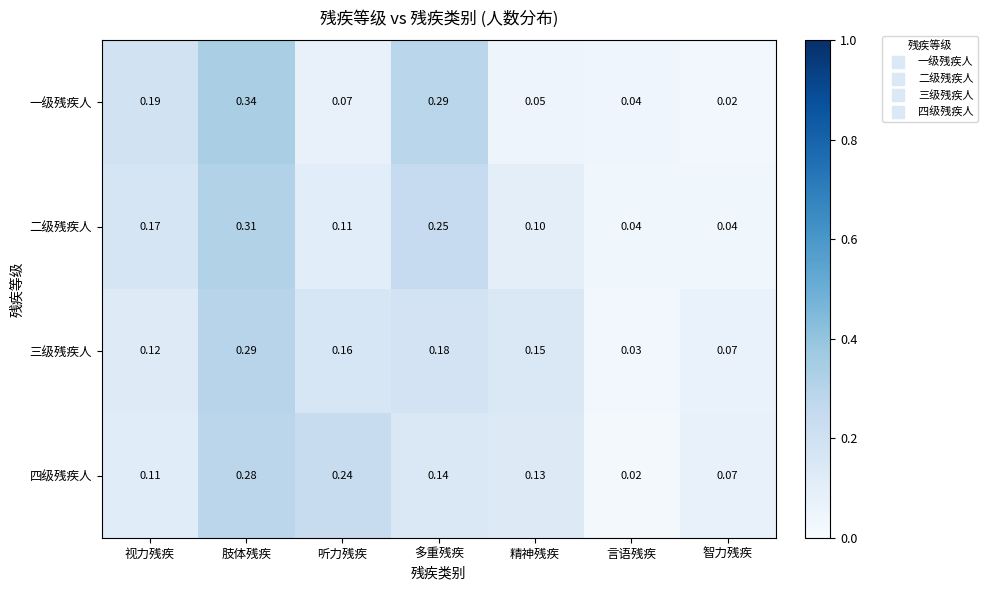

Which series has the largest total across all categories?

二级残疾人